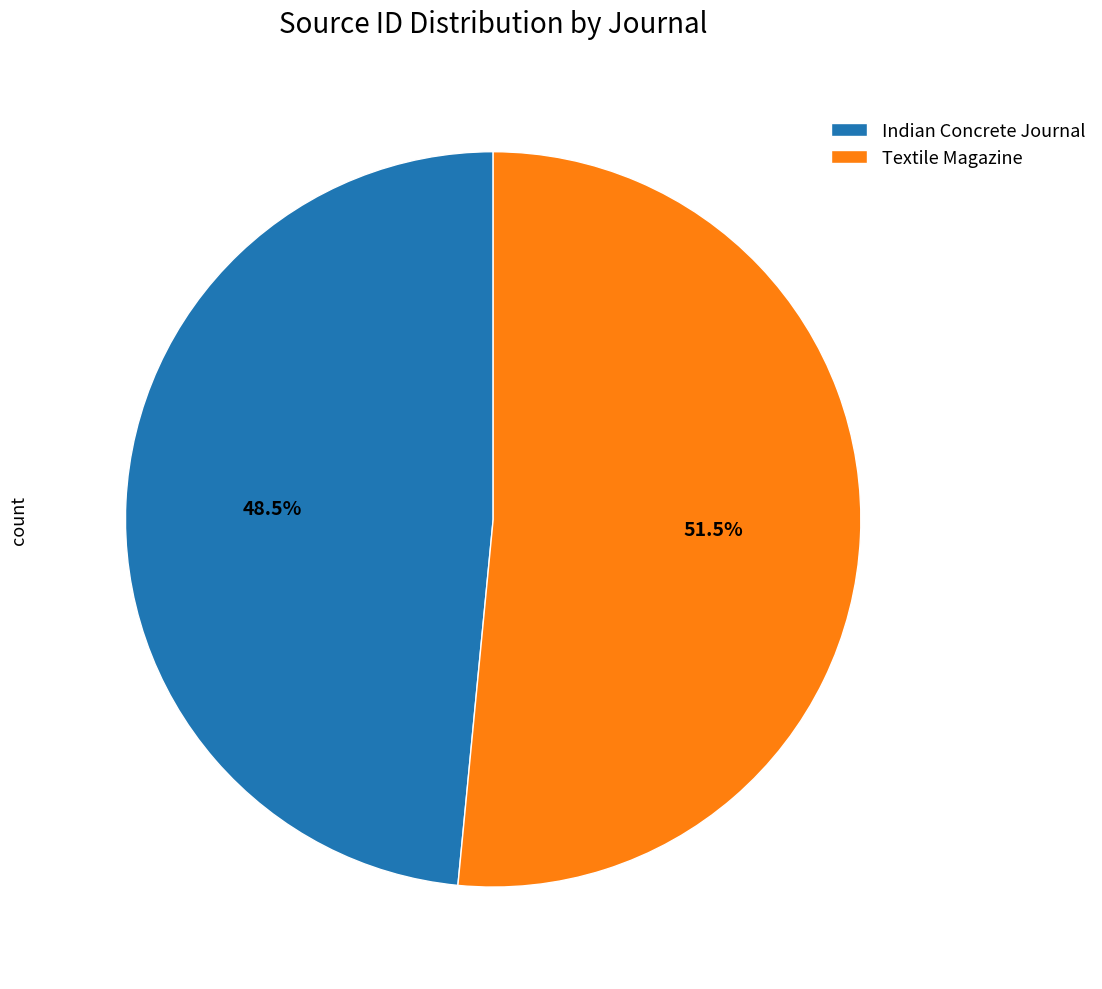

Between Indian Concrete Journal and Textile Magazine, which is larger?

Textile Magazine